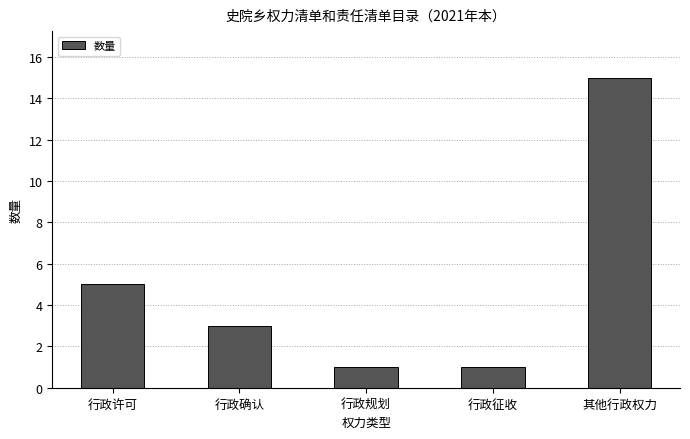

What is the label of the 5th bar from the left?

其他行政权力